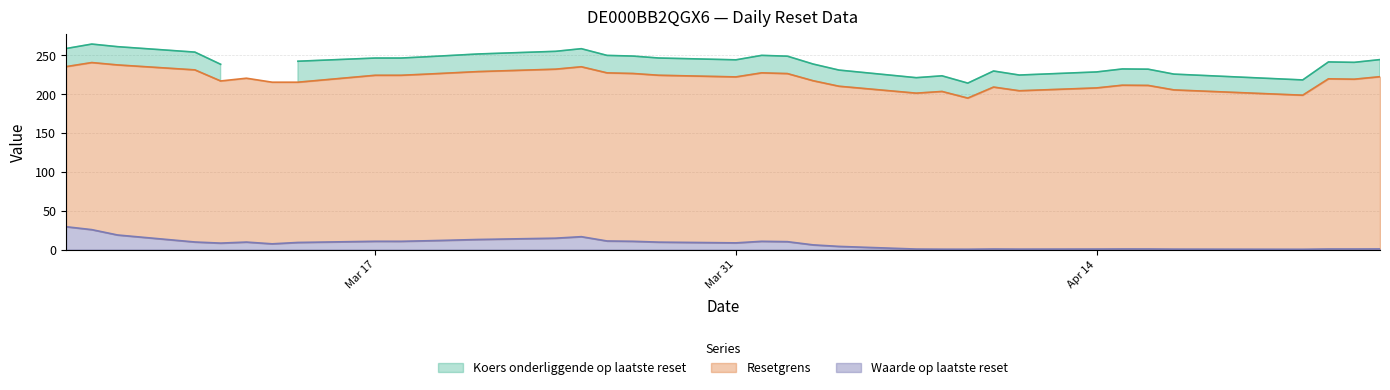

The value of Resetgrens at 27 is 127.9. True or false?

False